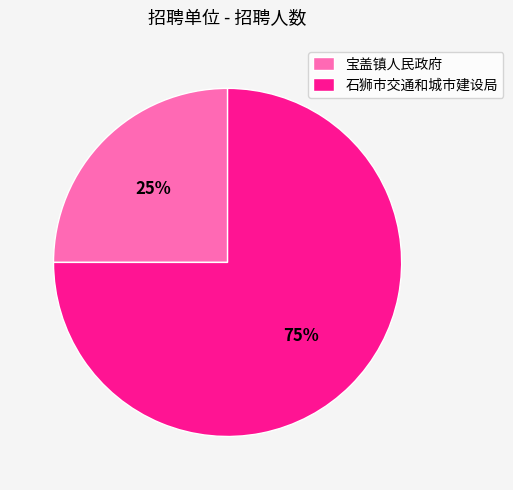

How many segments does this pie chart have?

2